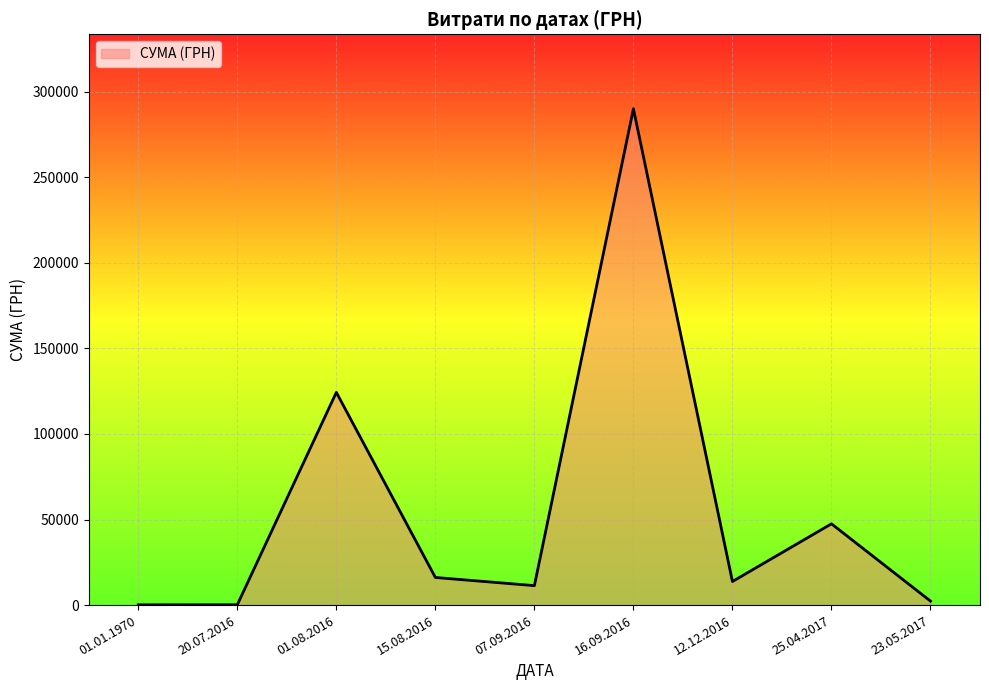

Does the chart have visible grid lines?

Yes